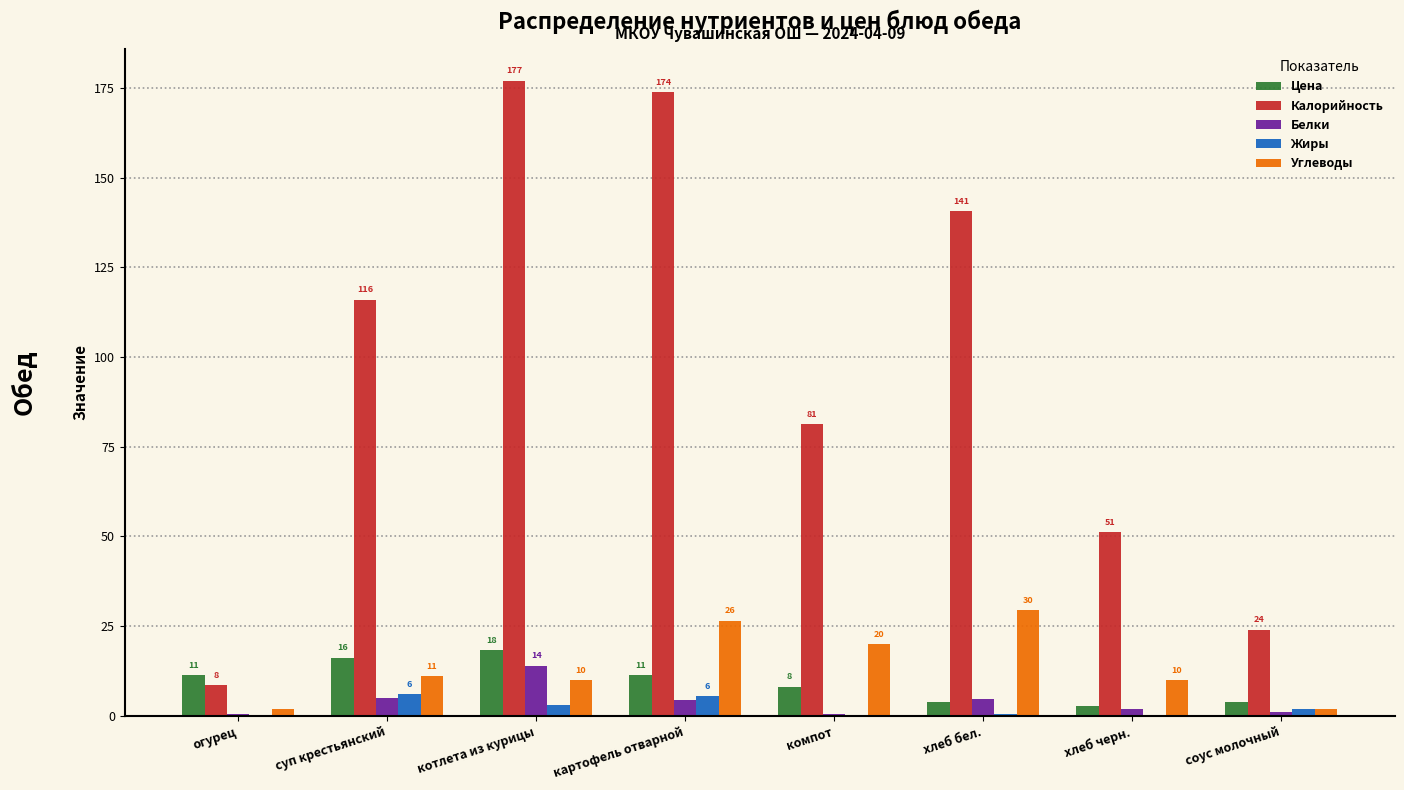

Which category has the highest value in the Калорийность series?

котлета из курицы